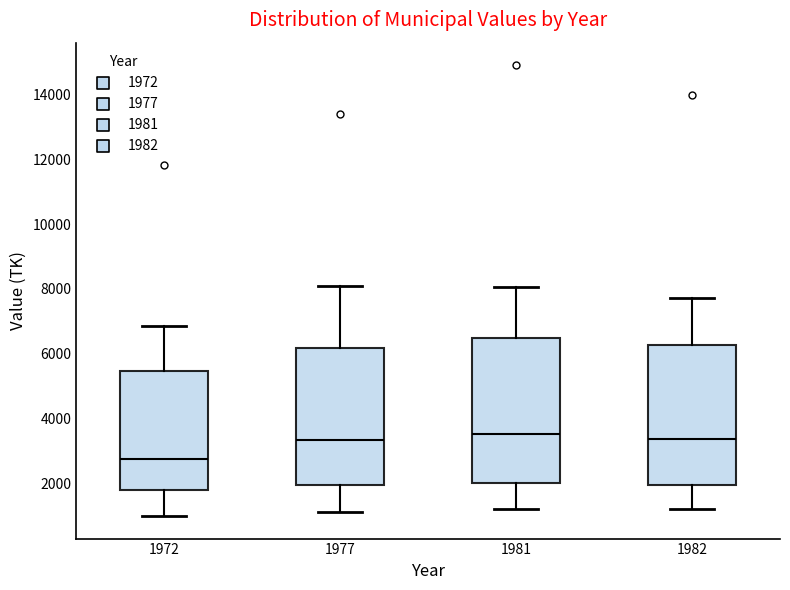

Reading left to right, read every box against the y-axis: the position of its median line, the range the box covers, and the ends of its whiskers. The values are not printed on the chart, so give them approximately, as read against the axis.

1972: median 2800, box 1800 to 5400, whiskers 1000 to 6800
1977: median 3400, box 2000 to 6200, whiskers 1200 to 8000
1981: median 3600, box 2000 to 6400, whiskers 1200 to 8000
1982: median 3400, box 2000 to 6200, whiskers 1200 to 7800